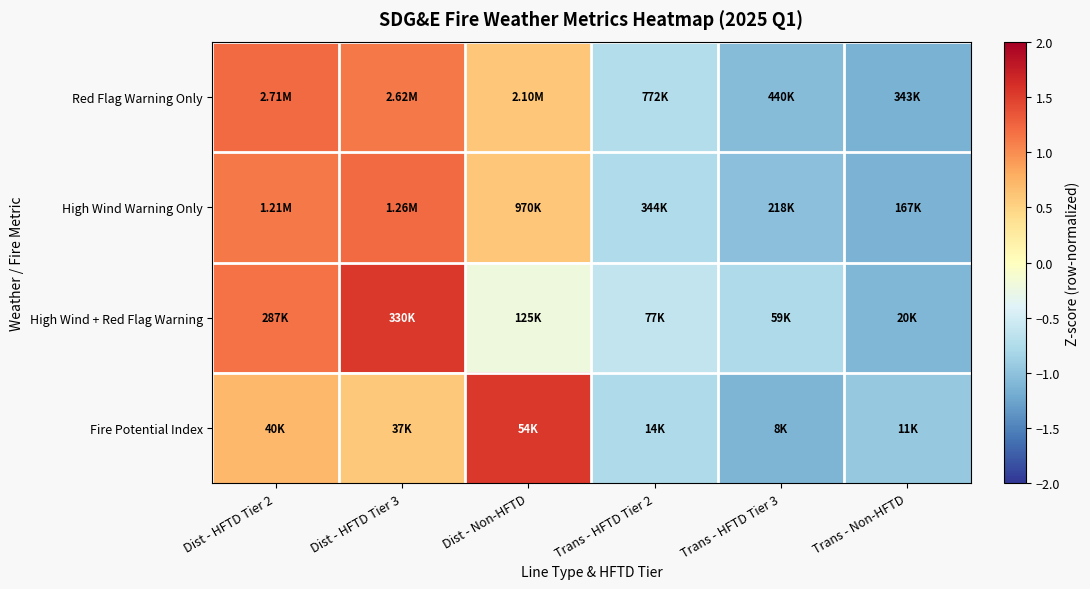

What is the smallest value displayed?

-1.1